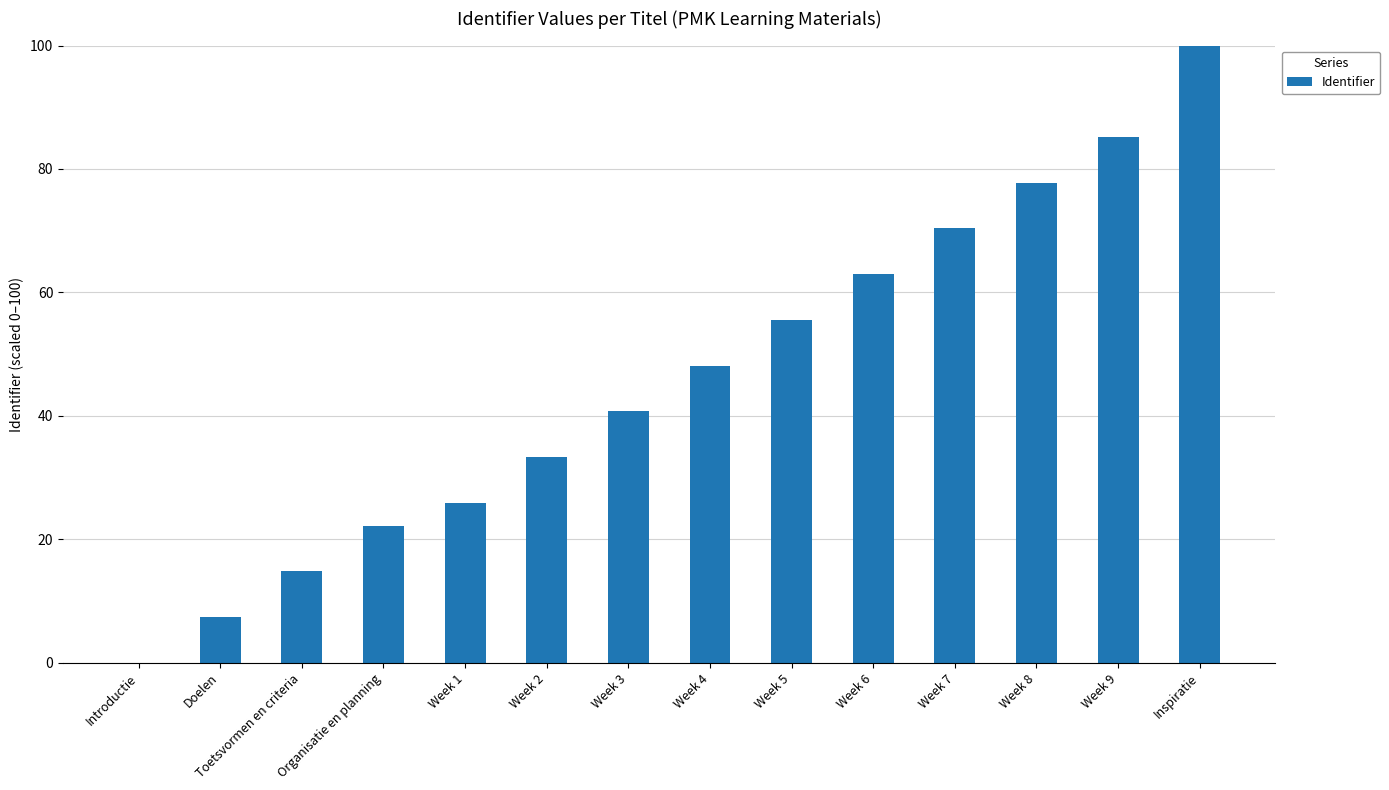

Which has a higher value, Inspiratie or Week 8?

Inspiratie